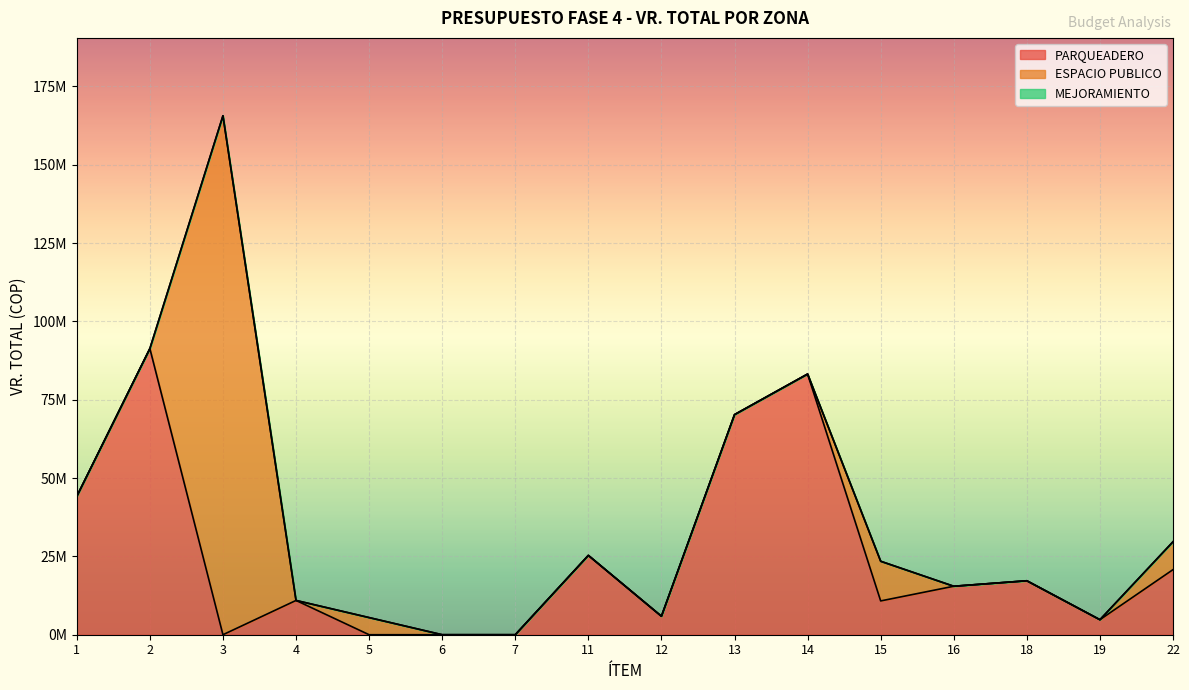

What are all the series names shown in the legend?

PARQUEADERO, ESPACIO PUBLICO, MEJORAMIENTO